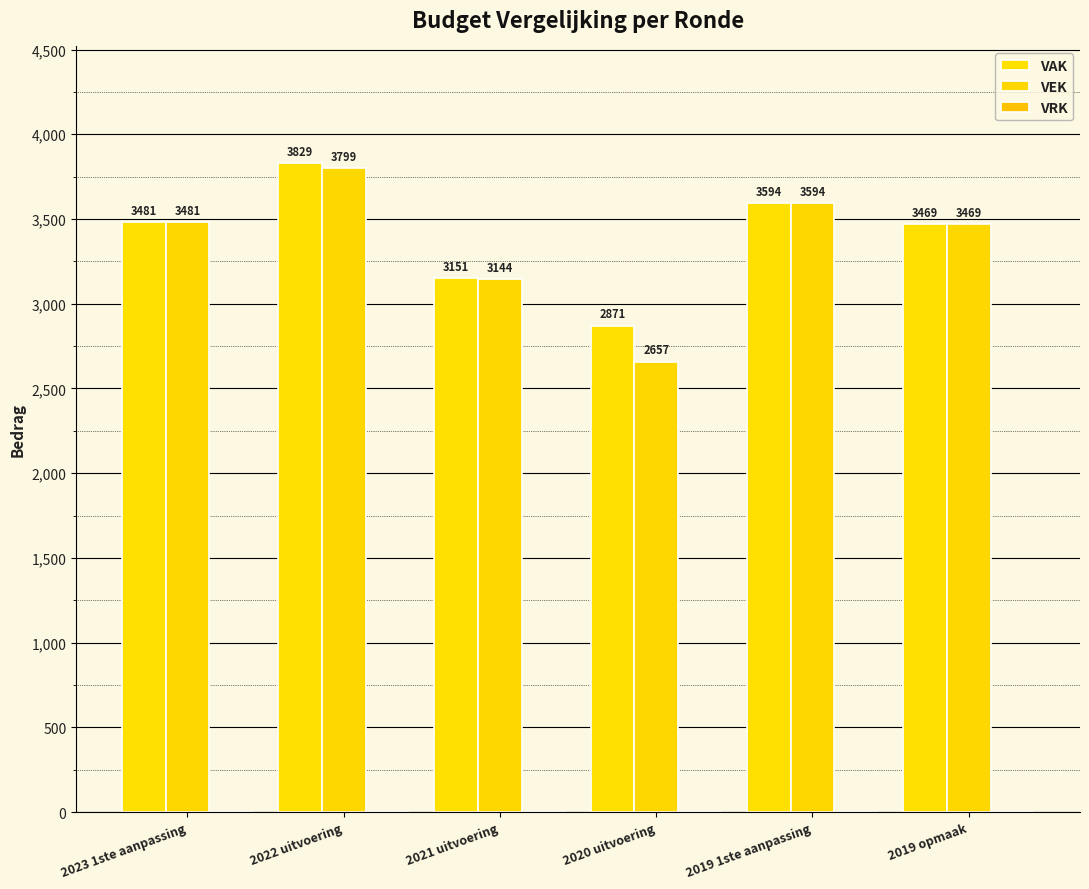

Reading left to right, what are all the values shown in this chart?

VAK: 2023 1ste aanpassing=3481	2022 uitvoering=3829	2021 uitvoering=3151	2020 uitvoering=2871	2019 1ste aanpassing=3594	2019 opmaak=3469
VEK: 2023 1ste aanpassing=3481	2022 uitvoering=3799	2021 uitvoering=3144	2020 uitvoering=2657	2019 1ste aanpassing=3594	2019 opmaak=3469
VRK: 2023 1ste aanpassing=0	2022 uitvoering=0	2021 uitvoering=0	2020 uitvoering=0	2019 1ste aanpassing=0	2019 opmaak=0